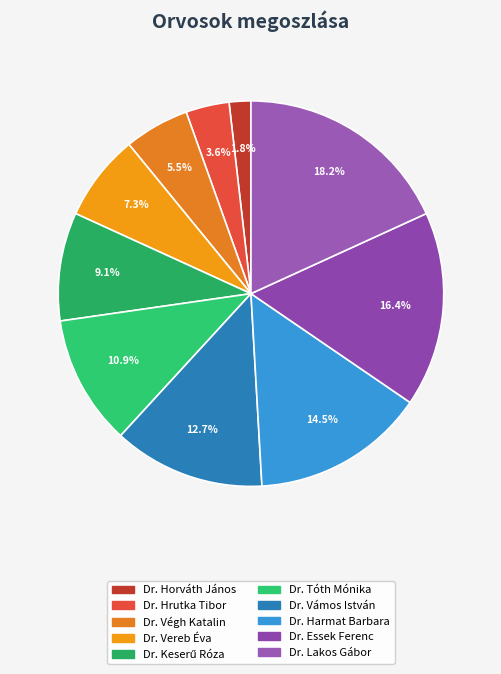

Count the number of slices in the pie.

10